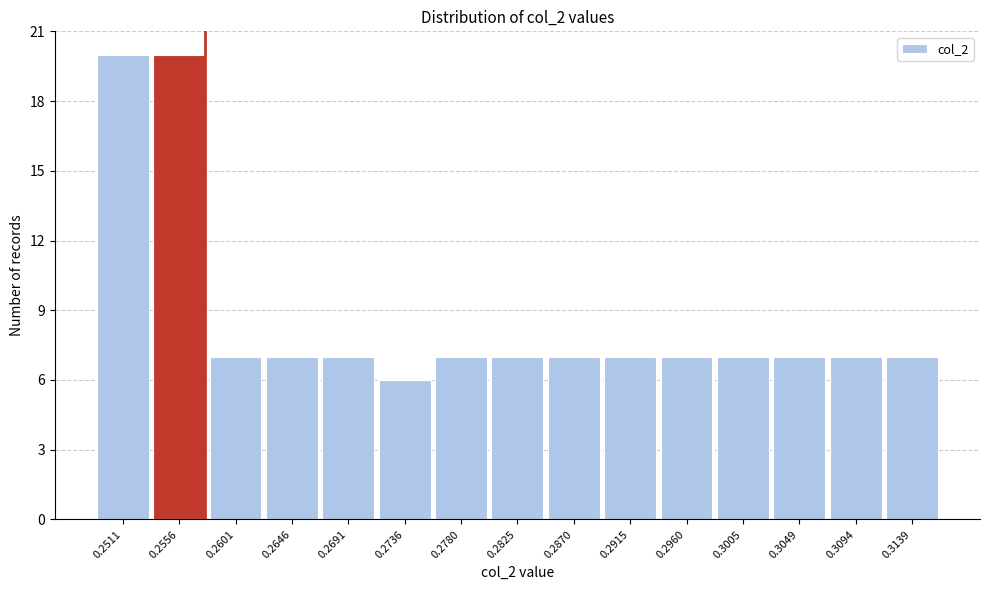

Reading left to right, transcribe all the data shown in this chart.

20	20	7	7	7	6	7	7	7	7	7	7	7	7	7